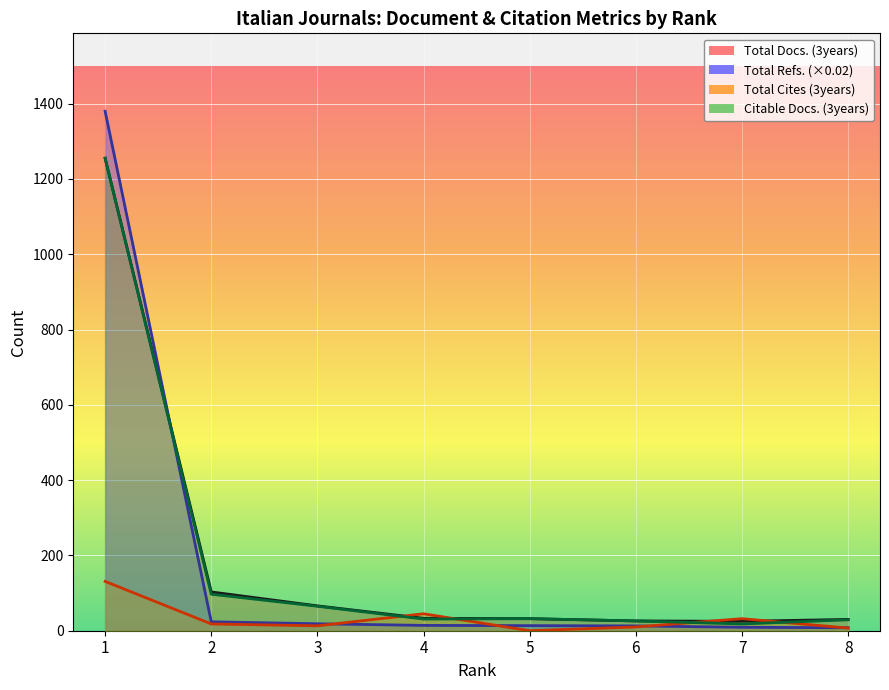

In Citable Docs. (3years), how many points are higher than both neighbors (excluding endpoints)?

1